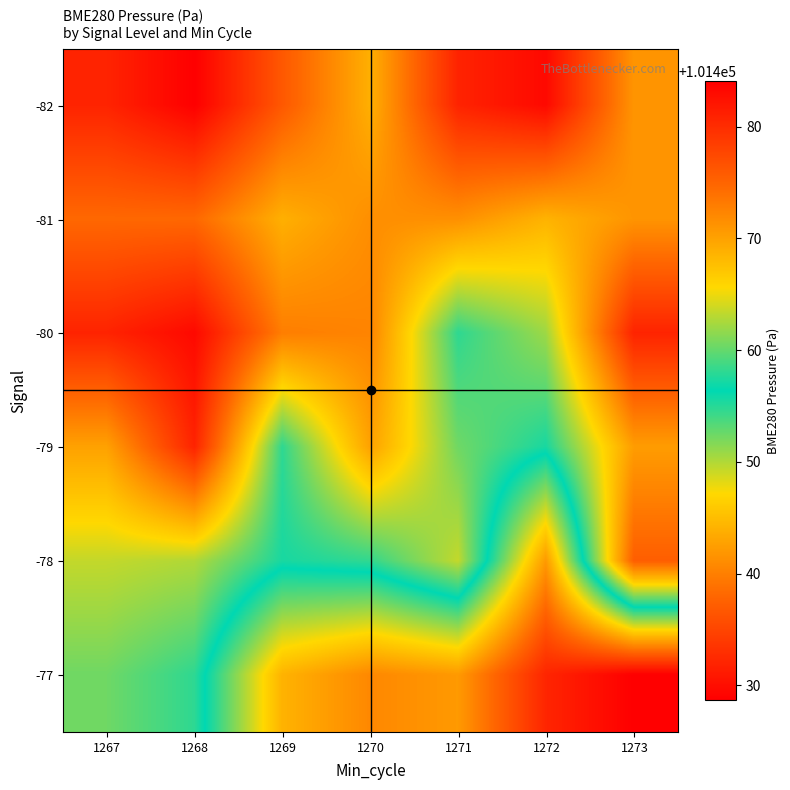

Rank the series at 1269 from highest to lowest value.

-77, -78, -79, -81, -80, -82